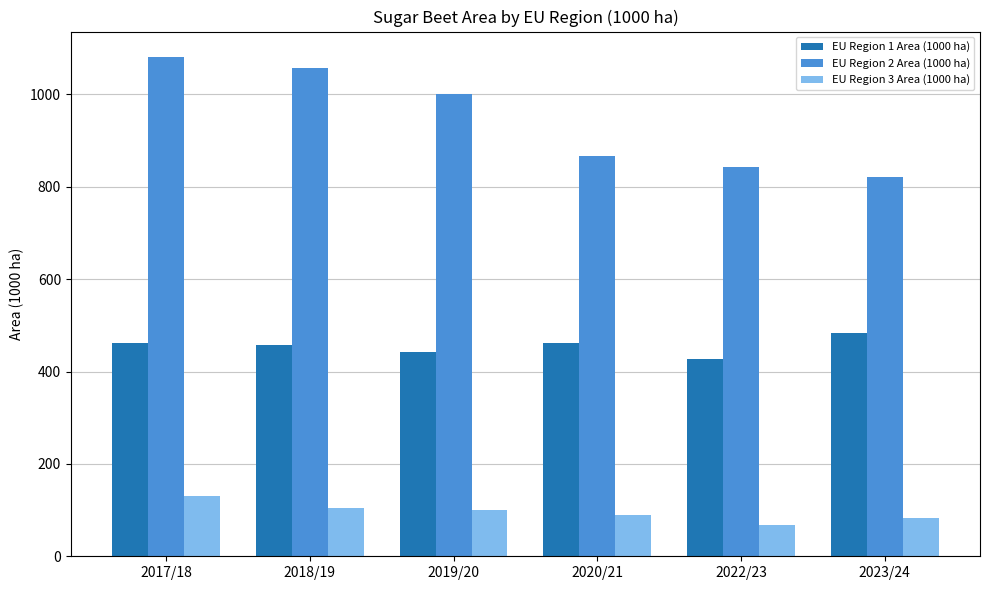

How many bars are there in total?

18